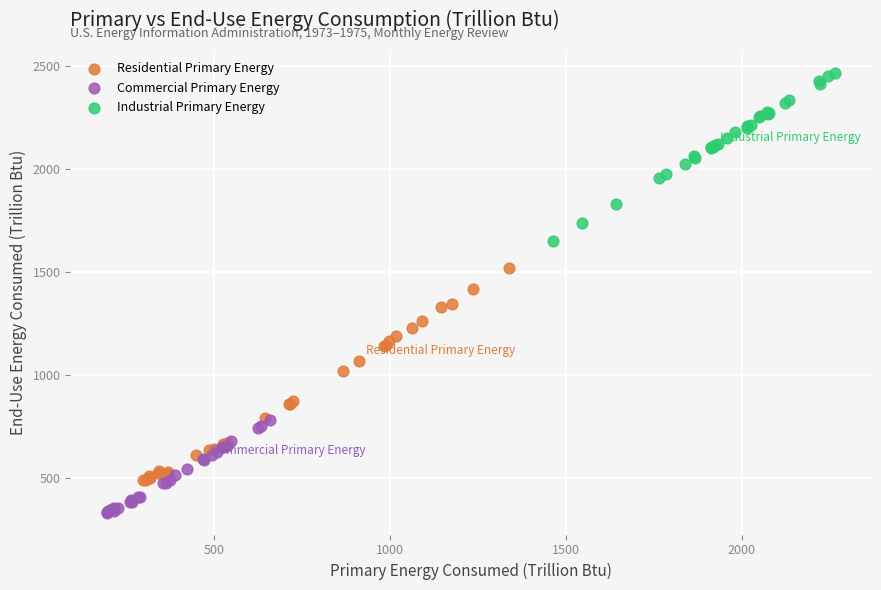

What are all the series names shown in the legend?

Residential Primary Energy, Commercial Primary Energy, Industrial Primary Energy